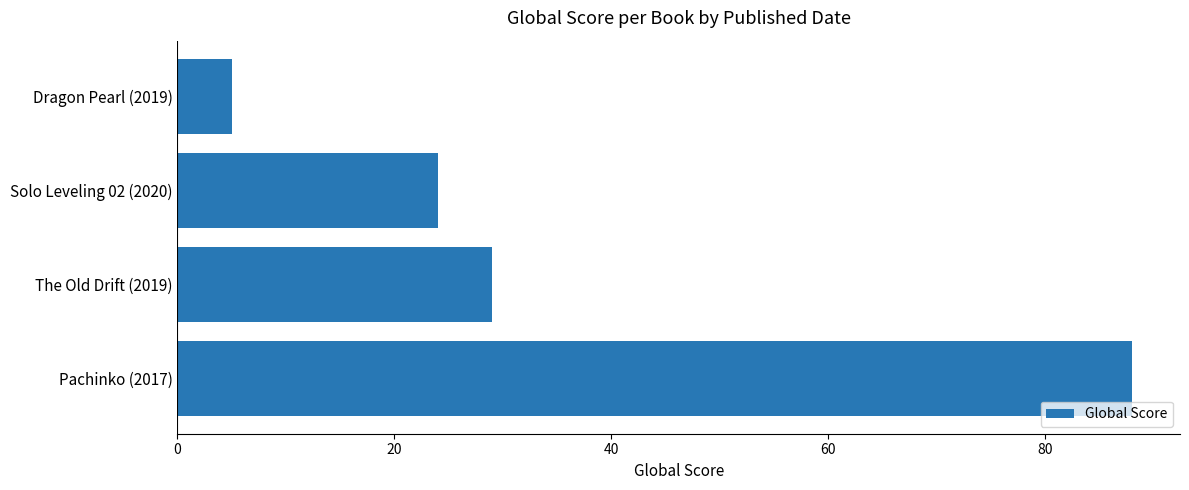

Reading bottom to top, what are all the values shown in this chart?

Pachinko (2017)=88	The Old Drift (2019)=29	Solo Leveling 02 (2020)=24	Dragon Pearl (2019)=5